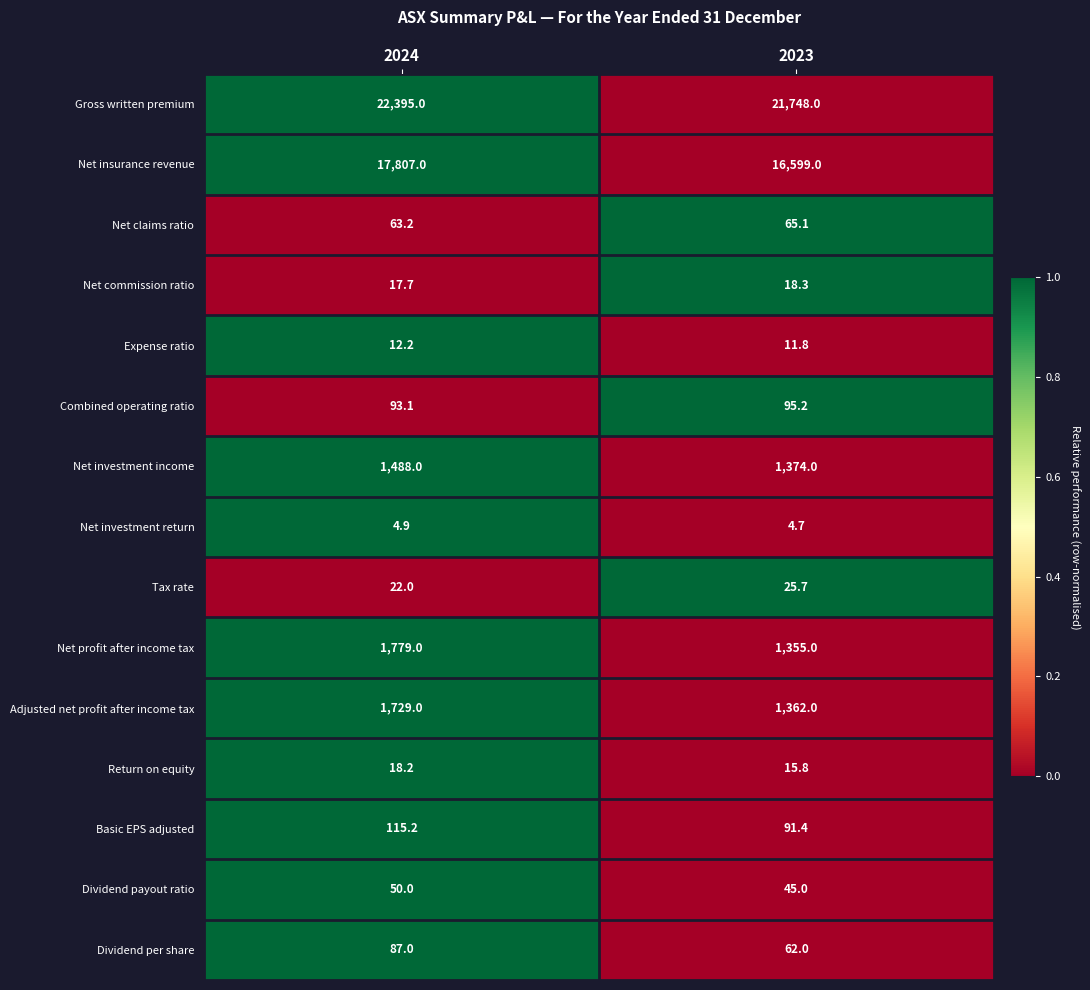

Is it true that Gross written premium equals 32614.3 at 2024?

False